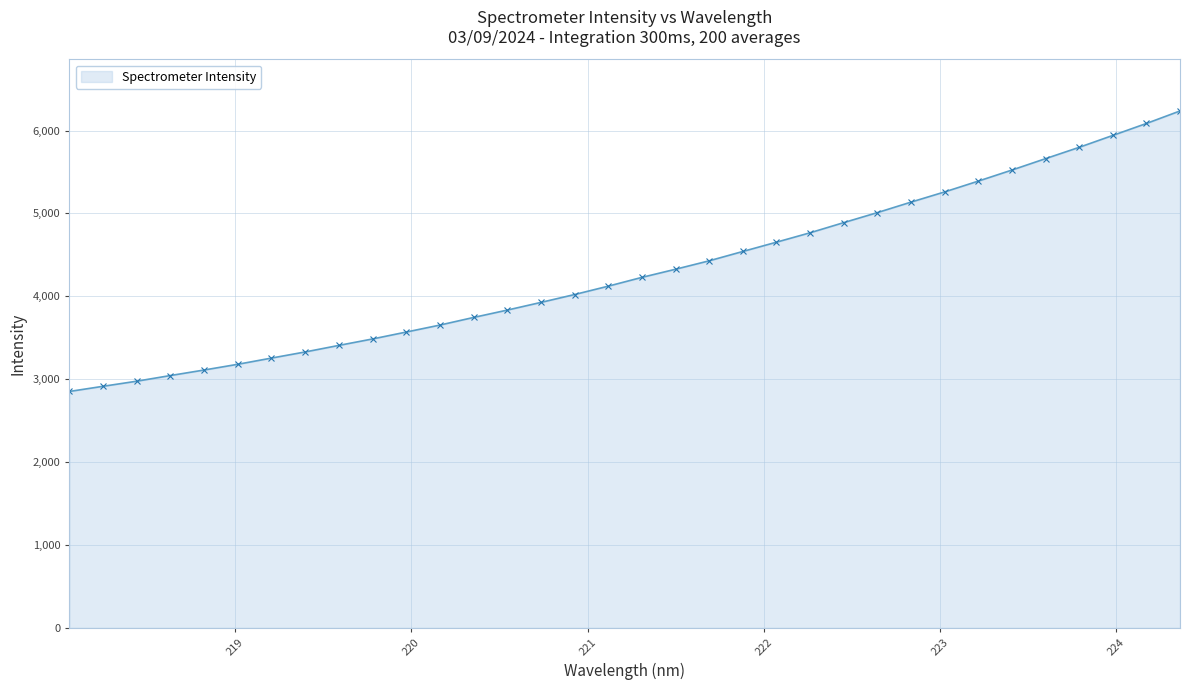

What is the sum of all values?

146293.8